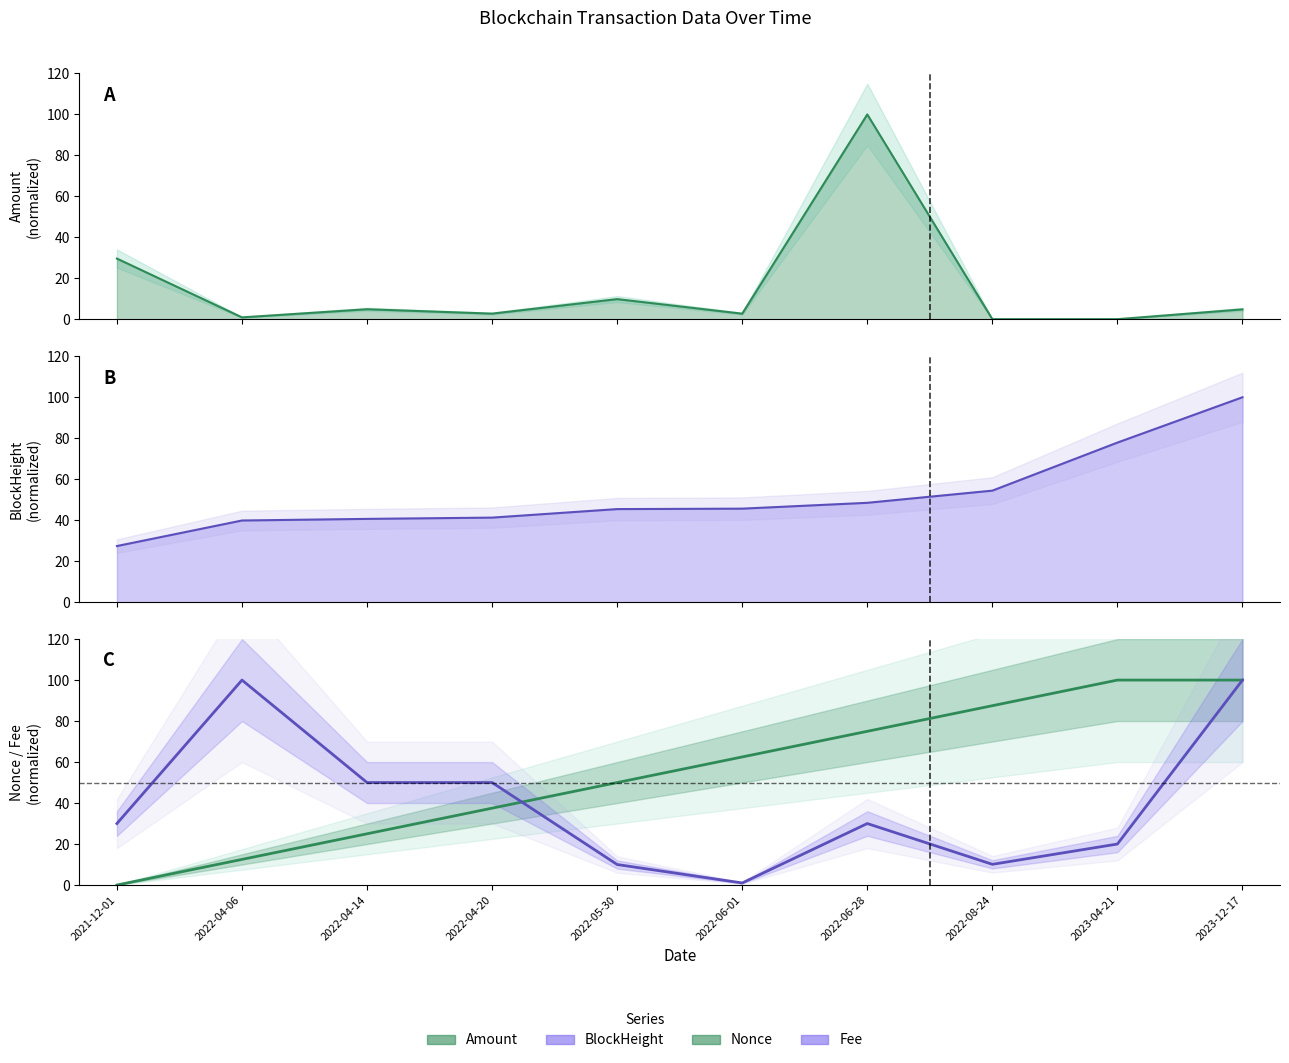

The Nonce series shows 75.0 at 2022-06-28. True or false?

True